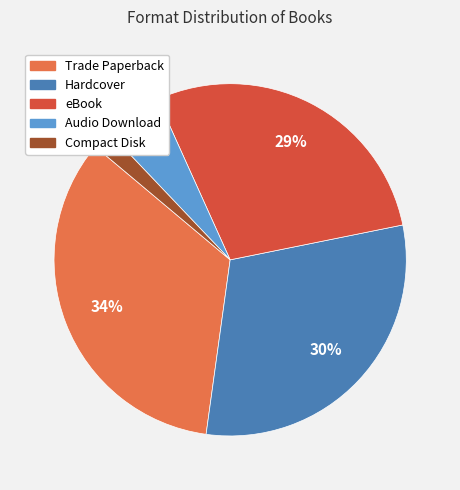

Which has a higher value, Hardcover or eBook?

Hardcover